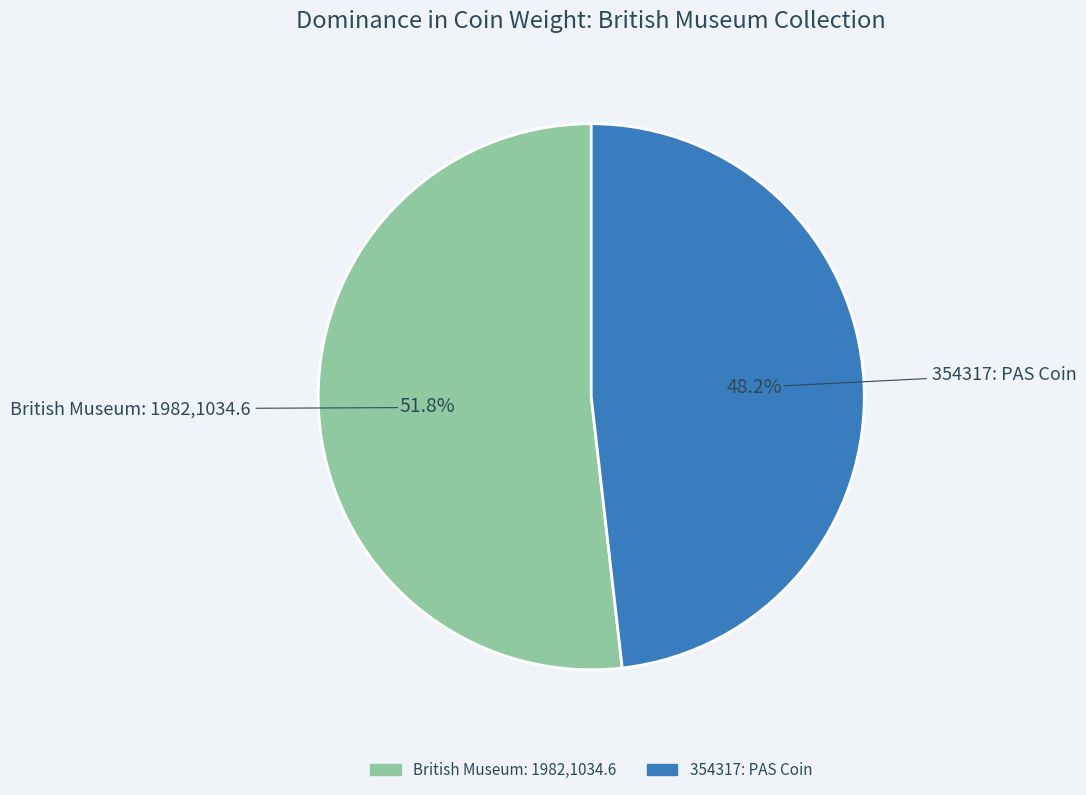

To the nearest percent, what is the combined percentage of British Museum: 1982,1034.6 and 354317: PAS Coin?

100%